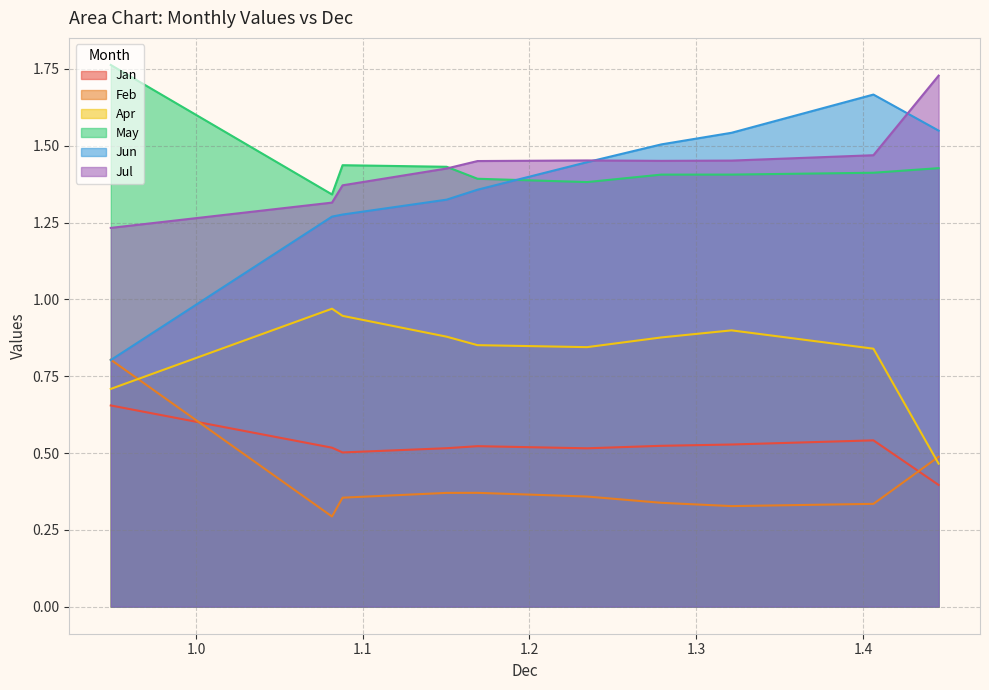

Where is Feb nearest to the value 0?

pct15